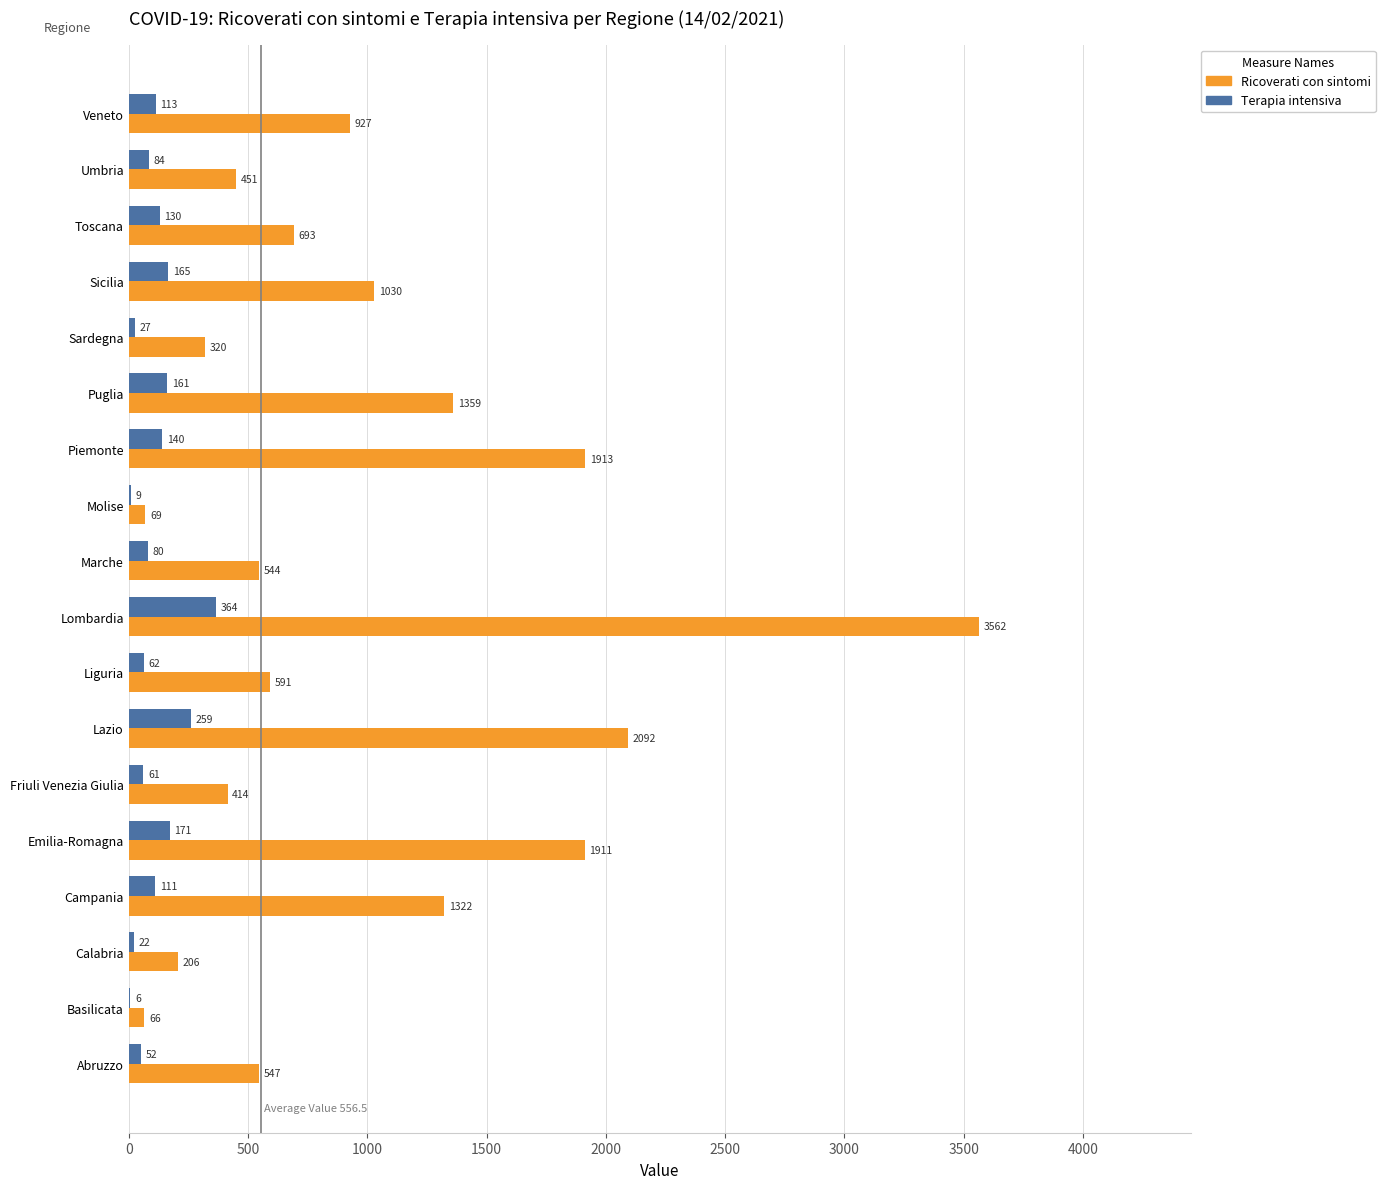

Where is Terapia intensiva nearest to the value 185?

Emilia-Romagna